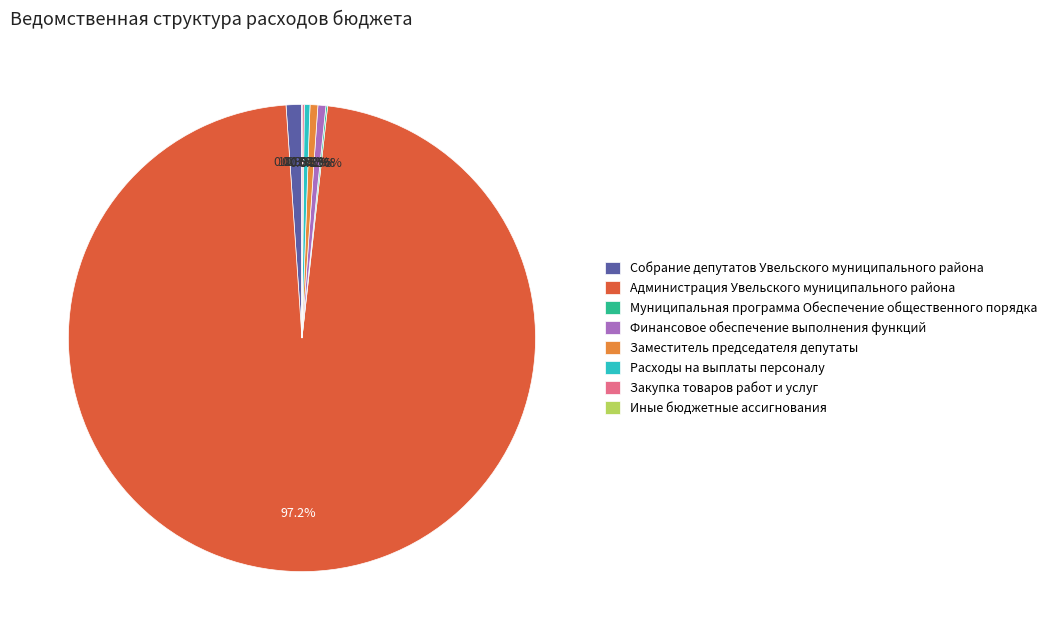

What is the ratio of the value at Администрация Увельского муниципального района to the value at Расходы на выплаты персоналу?

247.2